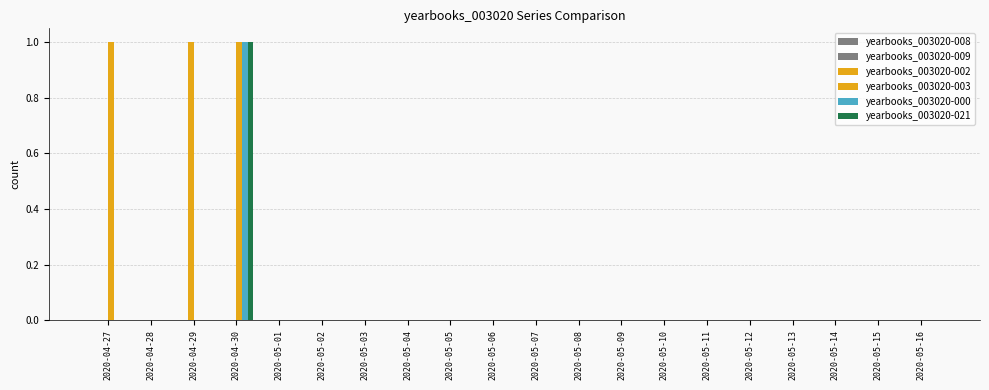

The yearbooks_003020-021 series shows 1 at 2020-04-29. True or false?

False